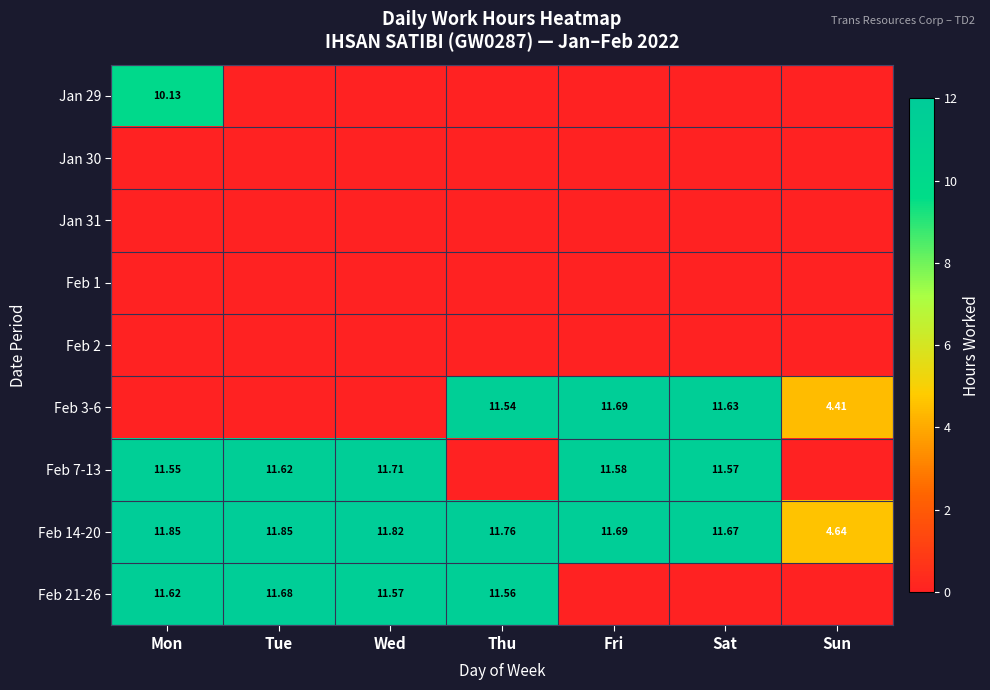

Which category has the lowest value in the Feb 14-20 series?

Sun